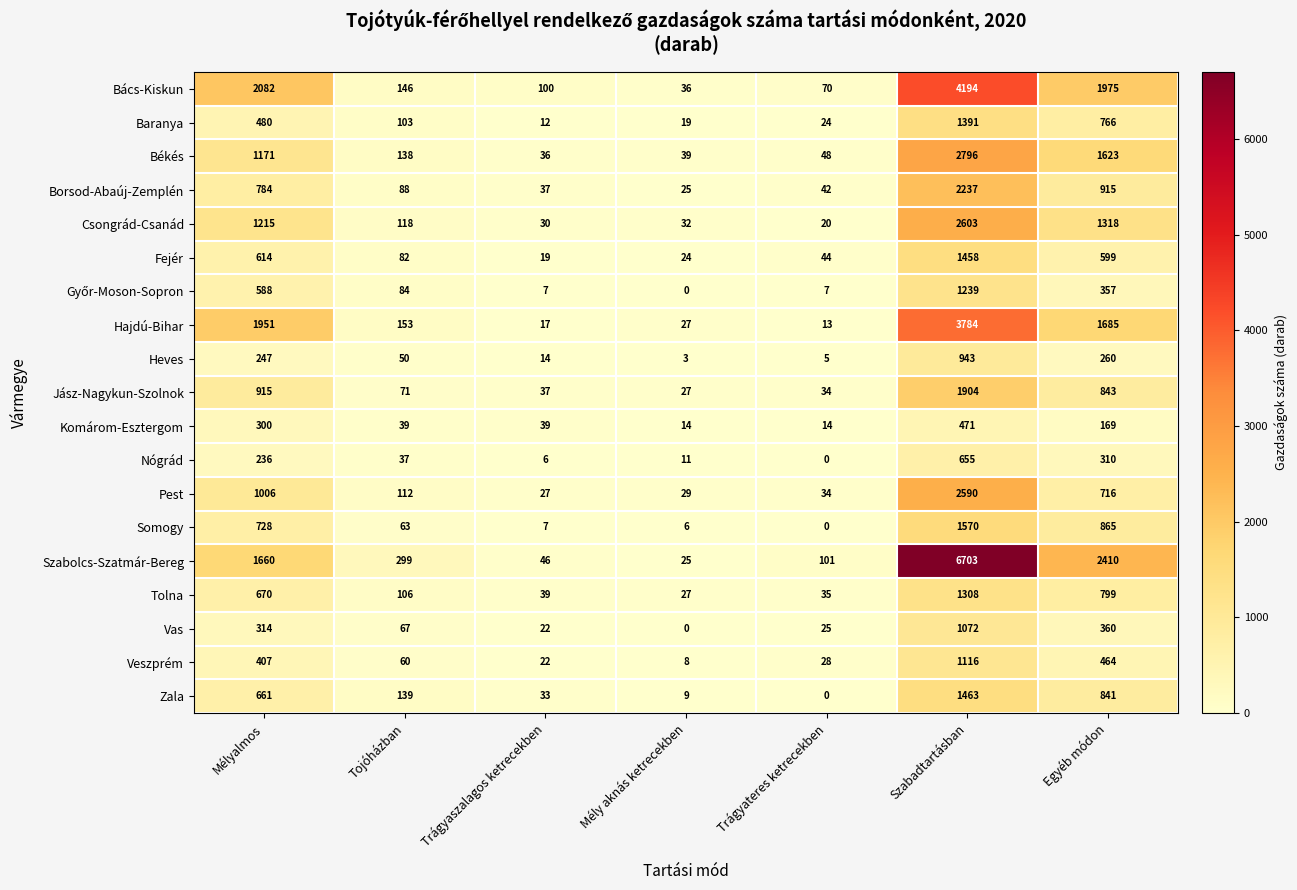

Rank the categories by Szabolcs-Szatmár-Bereg value from highest to lowest.

Szabadtartásban, Egyéb módon, Mélyalmos, Tojóházban, Trágyateres ketrecekben, Trágyaszalagos ketrecekben, Mély aknás ketrecekben